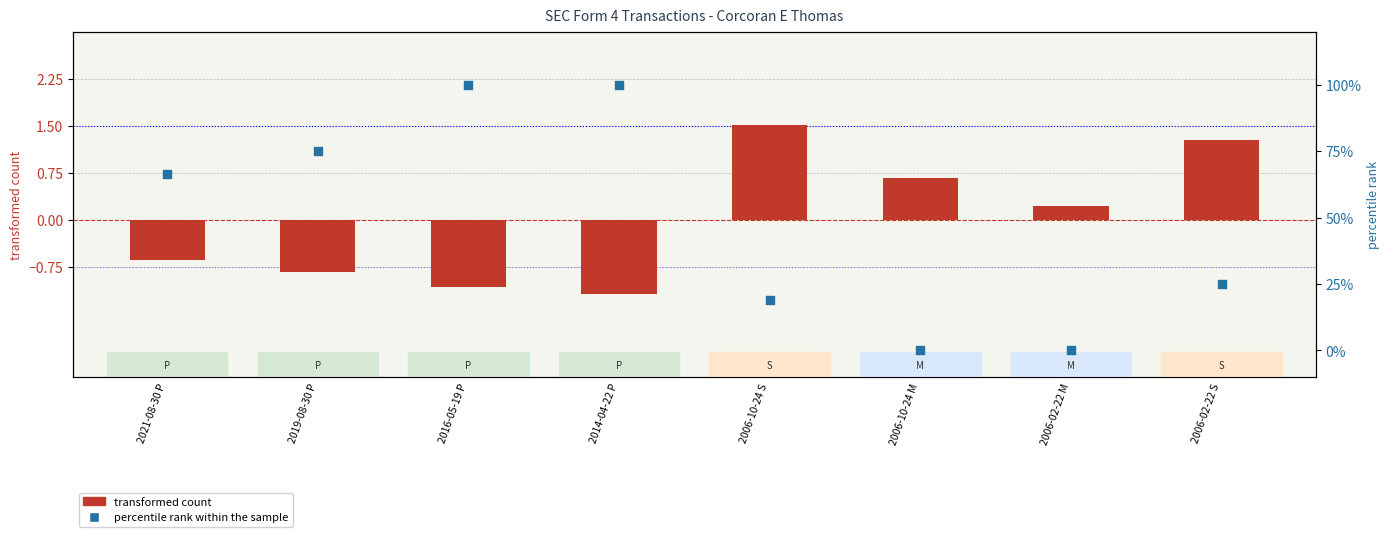

Which series reaches the maximum Y coordinate?

percentile rank within the sample